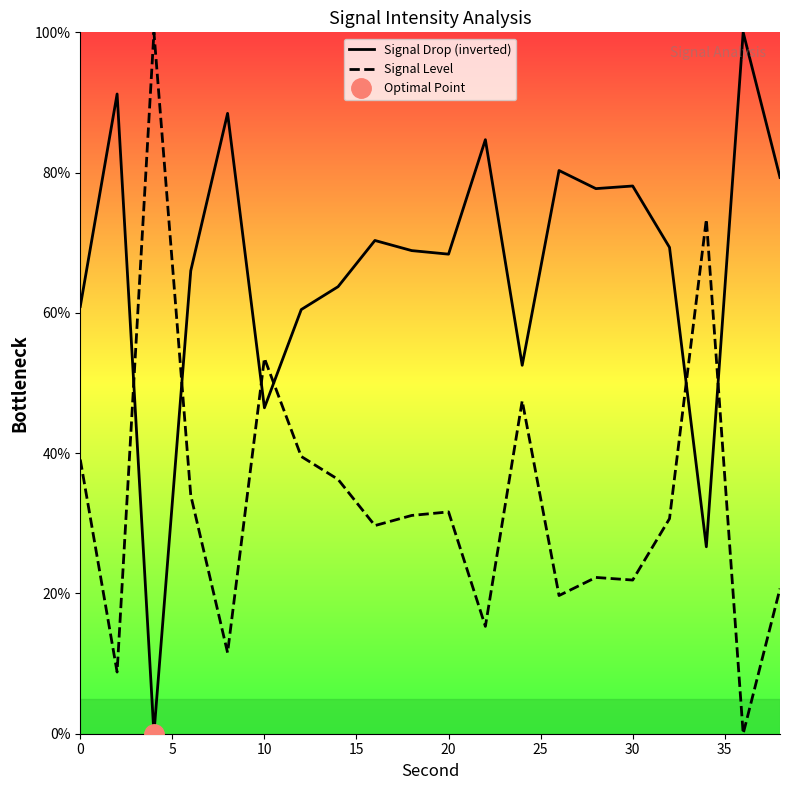

True or false: Signal Drop (inverted) and Signal Level intersect in this chart.

True